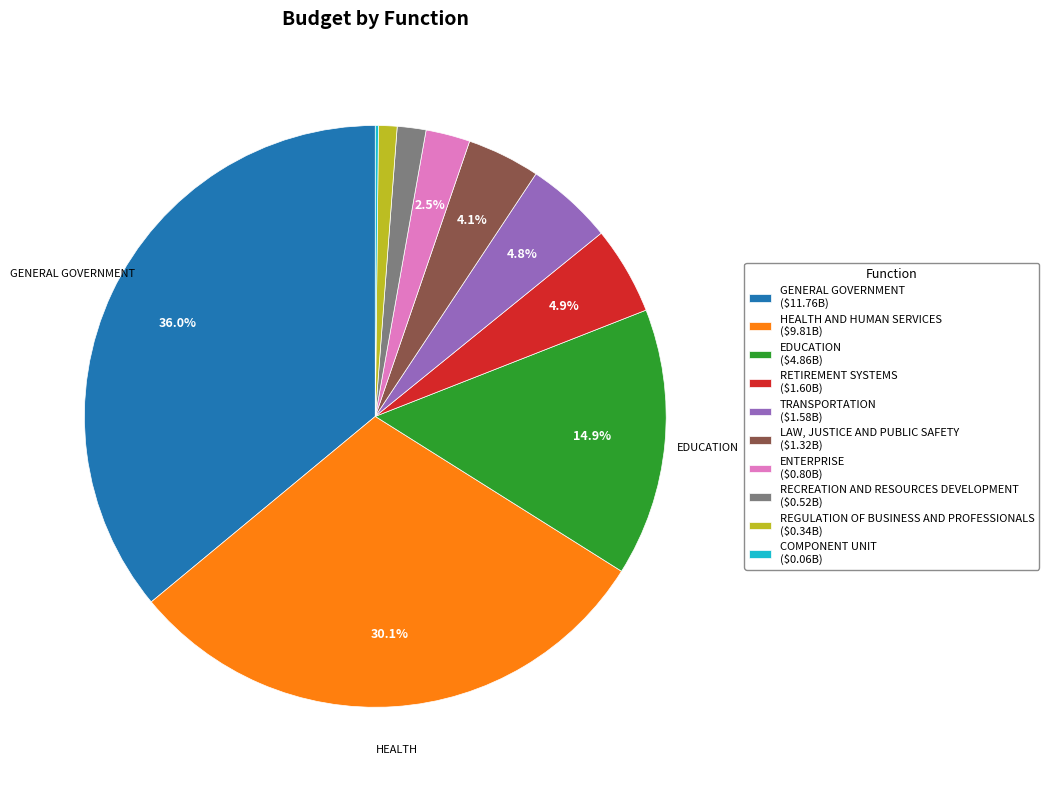

Does any single category account for the majority?

No